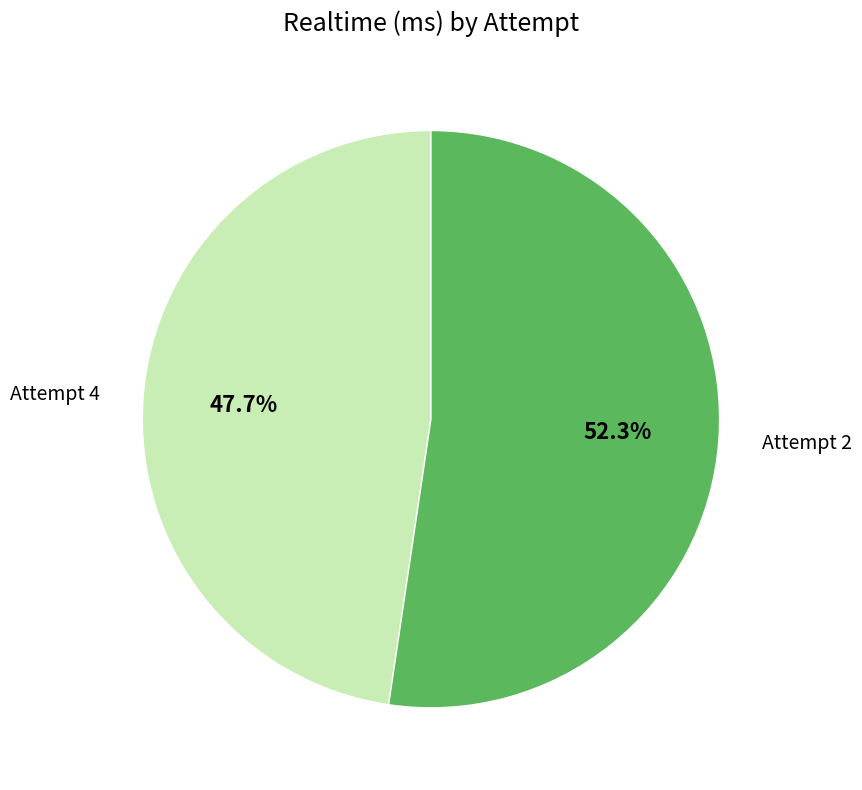

Between Attempt 4 and Attempt 2, which is larger?

Attempt 2